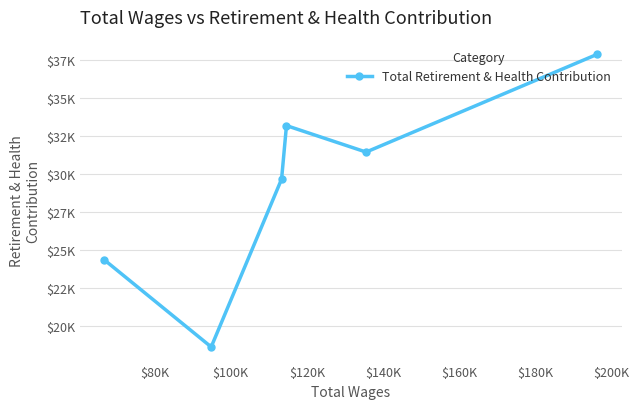

True or false: the data shows 11458 at $140K.

False